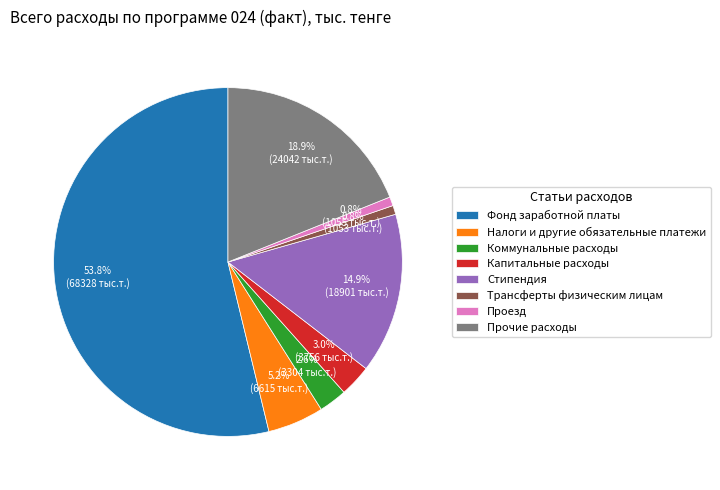

To the nearest percent, what portion does Стипендия represent?

15%